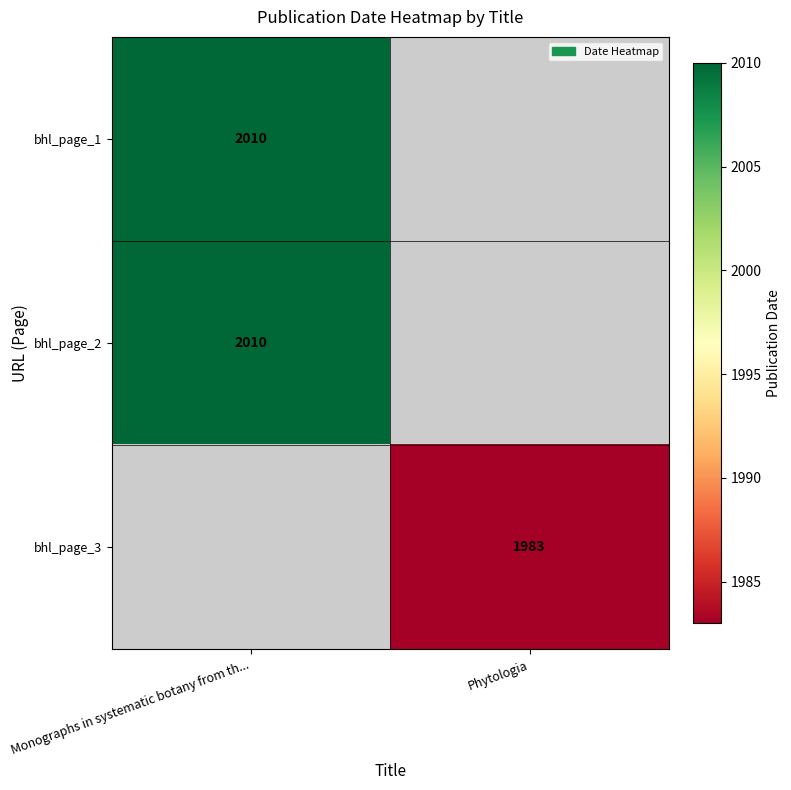

True or false: bhl_page_1 has a value of 1213 at Monographs in systematic botany from th....

False